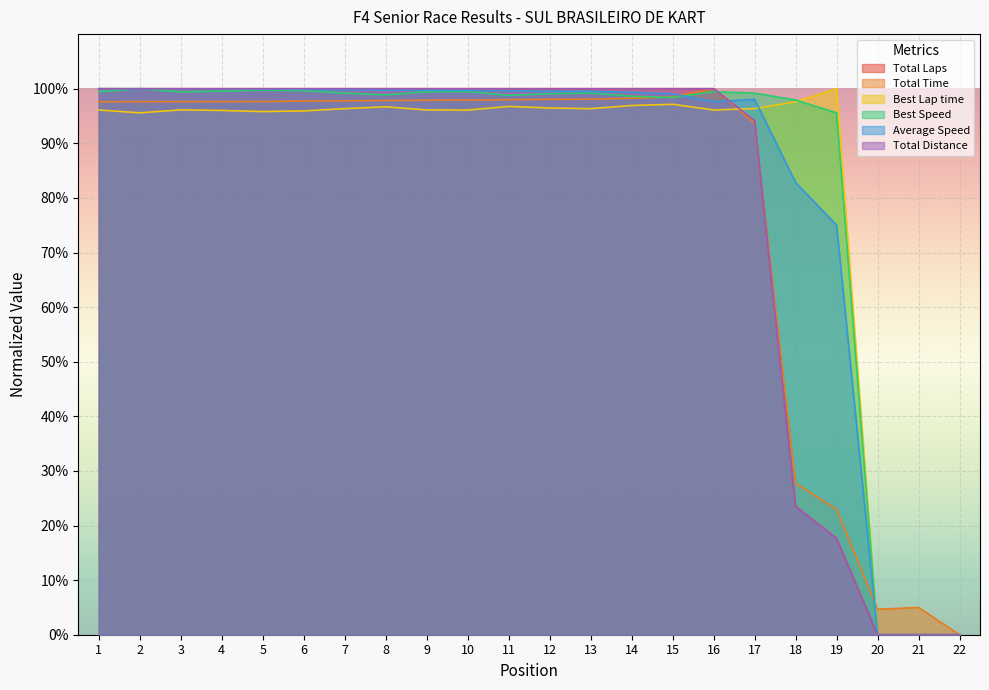

What is the value of the Total Time point at the 6th from the left?

97.7